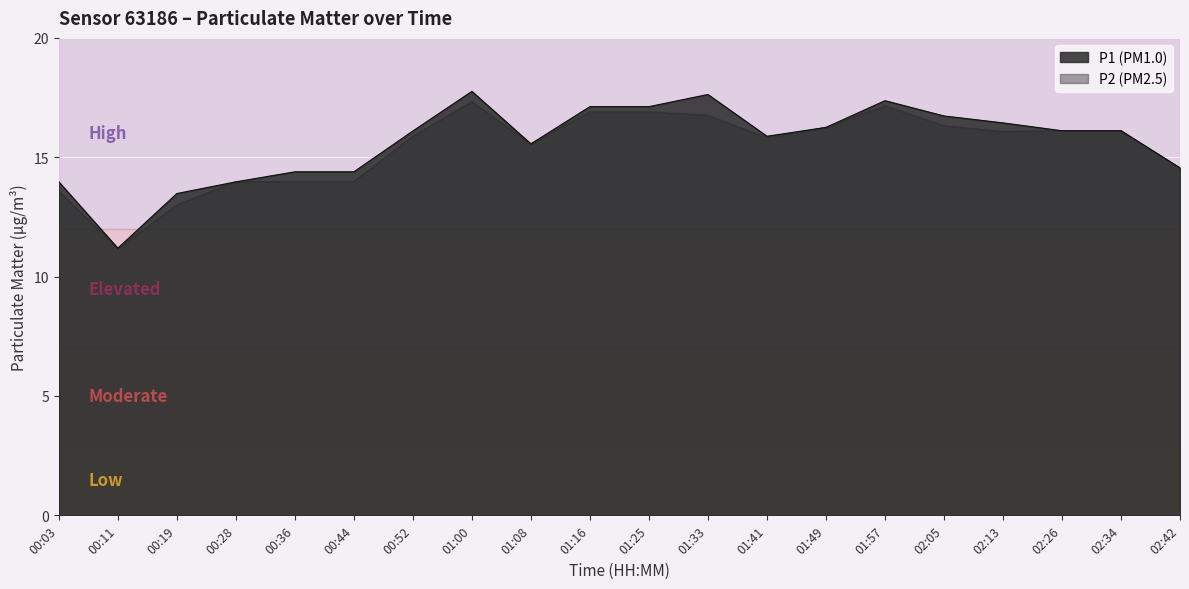

Reading right to left, transcribe all the data shown in this chart.

P1: 02:42=14.6	02:34=16.1	02:26=16.1	02:13=16.4	02:05=16.7	01:57=17.4	01:49=16.2	01:41=15.9	01:33=17.6	01:25=17.1	01:16=17.1	01:08=15.6	01:00=17.8	00:52=16.1	00:44=14.4	00:36=14.4	00:28=14.0	00:19=13.5	00:11=11.2	00:03=14.0
P2: 02:42=14.6	02:34=16.1	02:26=16.1	02:13=16.1	02:05=16.3	01:57=17.2	01:49=16.2	01:41=15.8	01:33=16.8	01:25=16.9	01:16=16.9	01:08=15.6	01:00=17.3	00:52=15.9	00:44=14.0	00:36=14.0	00:28=14.0	00:19=13.0	00:11=11.2	00:03=13.6